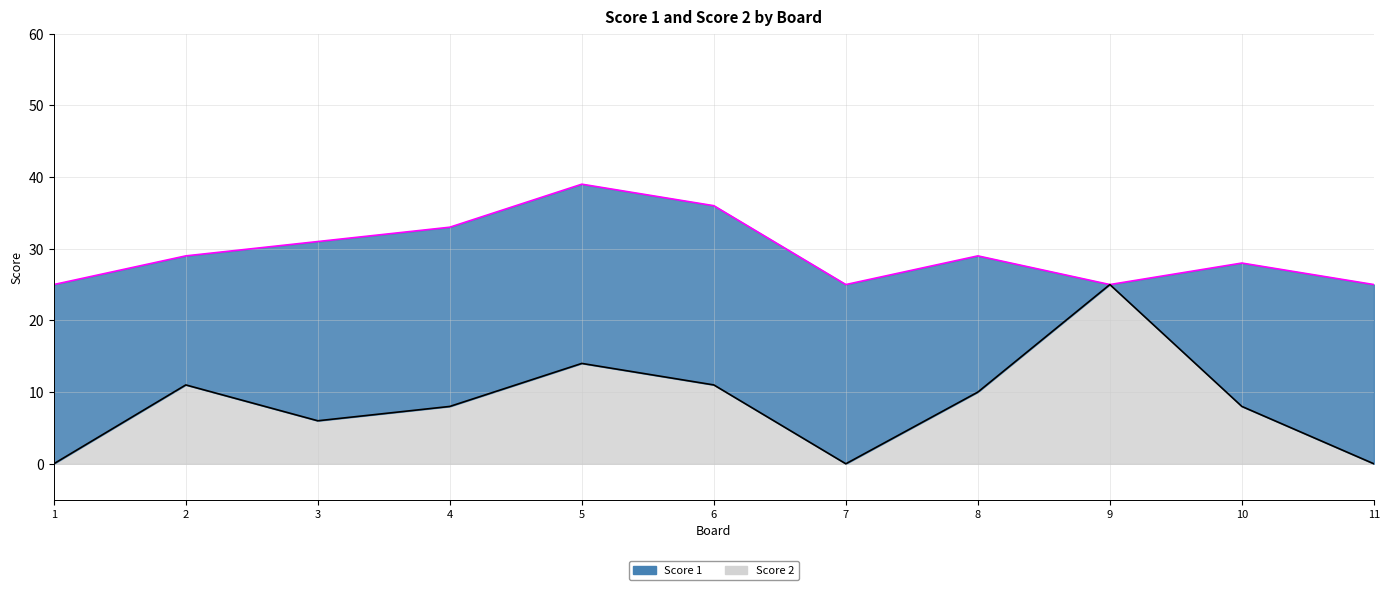

True or false: the data has more than 1 interior local peaks.

True